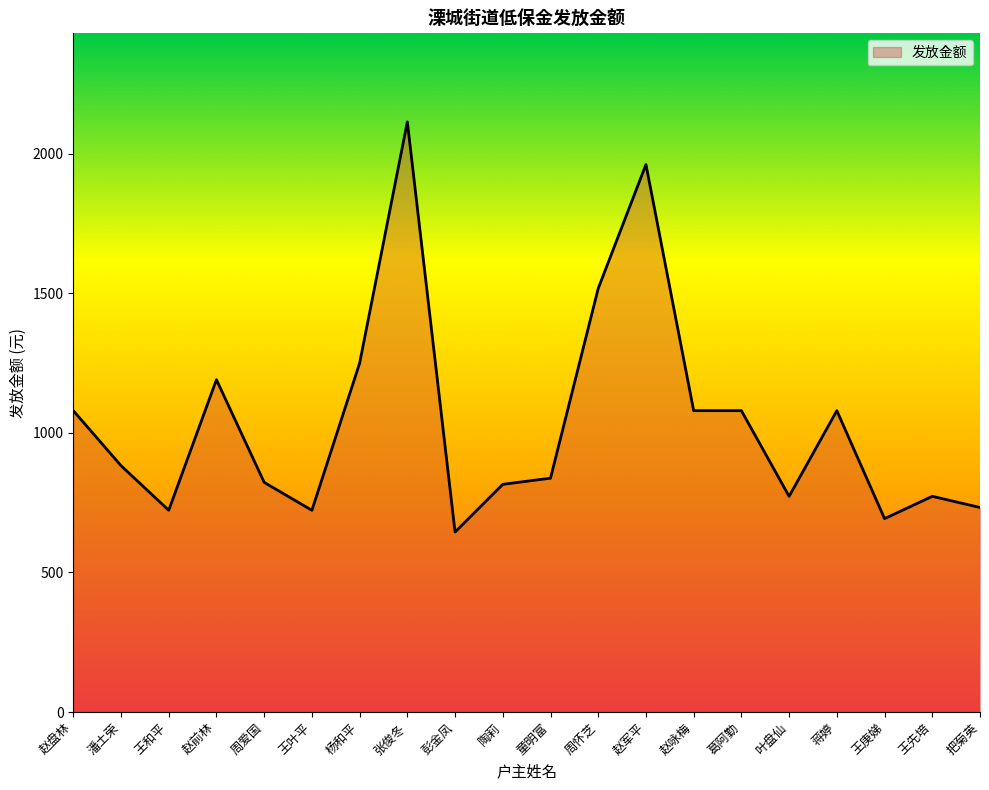

How many values are below 883?

10